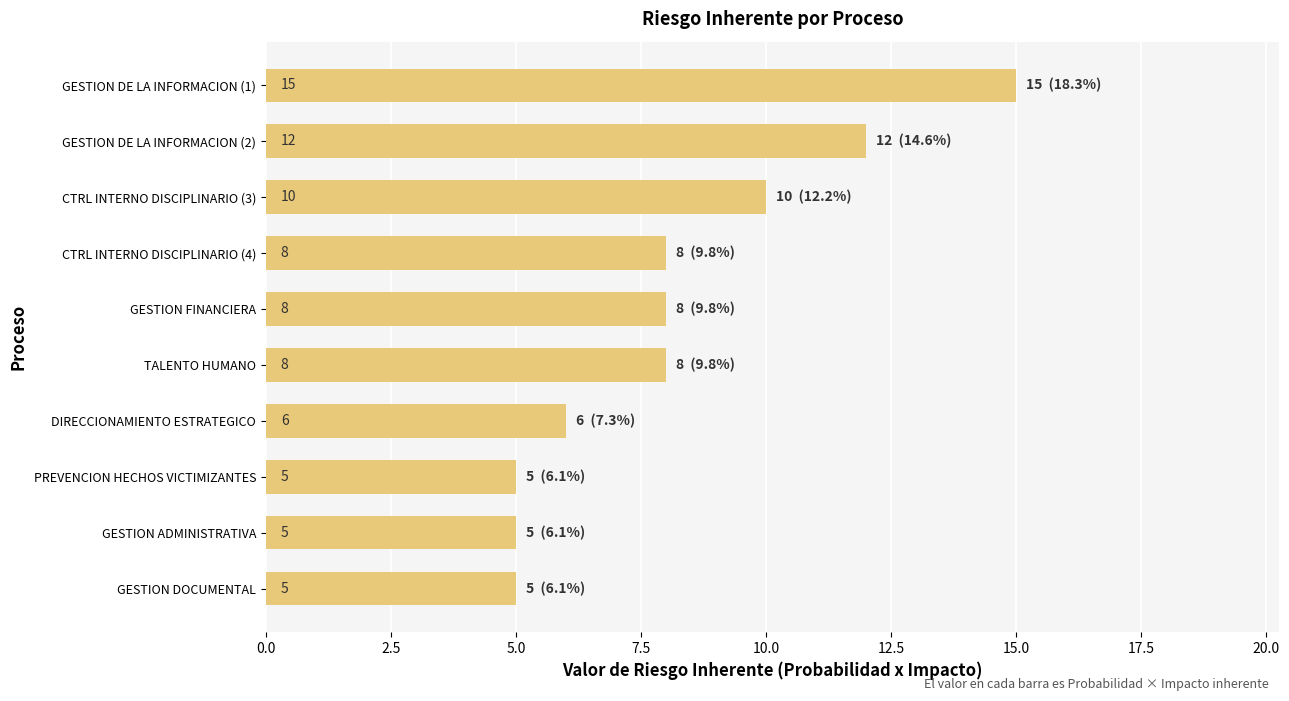

The value at GESTION FINANCIERA is 8. True or false?

True